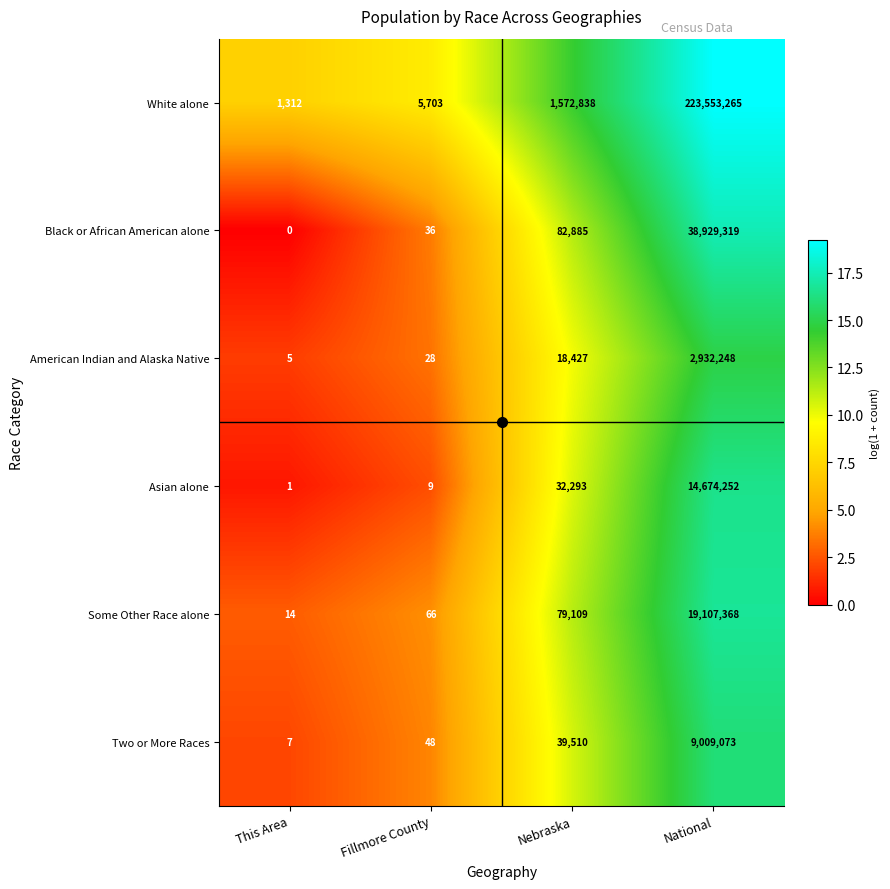

What is the difference between the second highest and second lowest values in the Two or More Races series?

39462